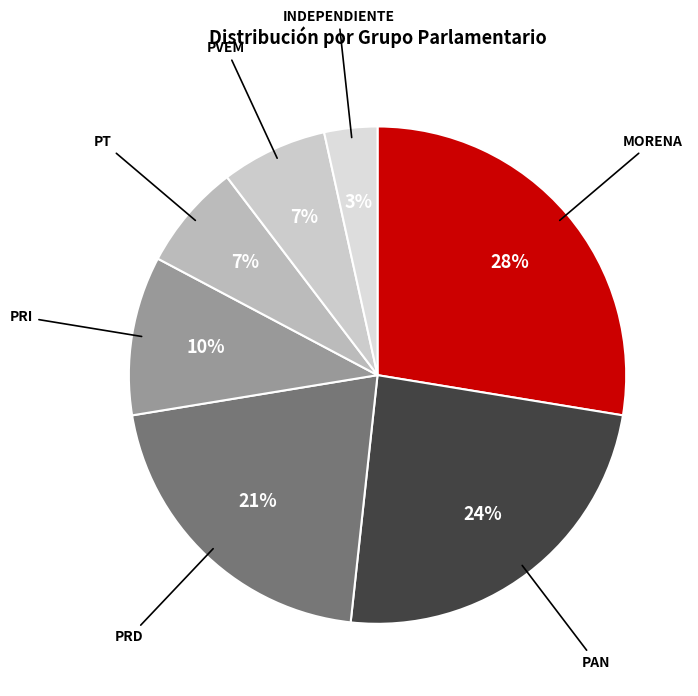

How many segments does this pie chart have?

7